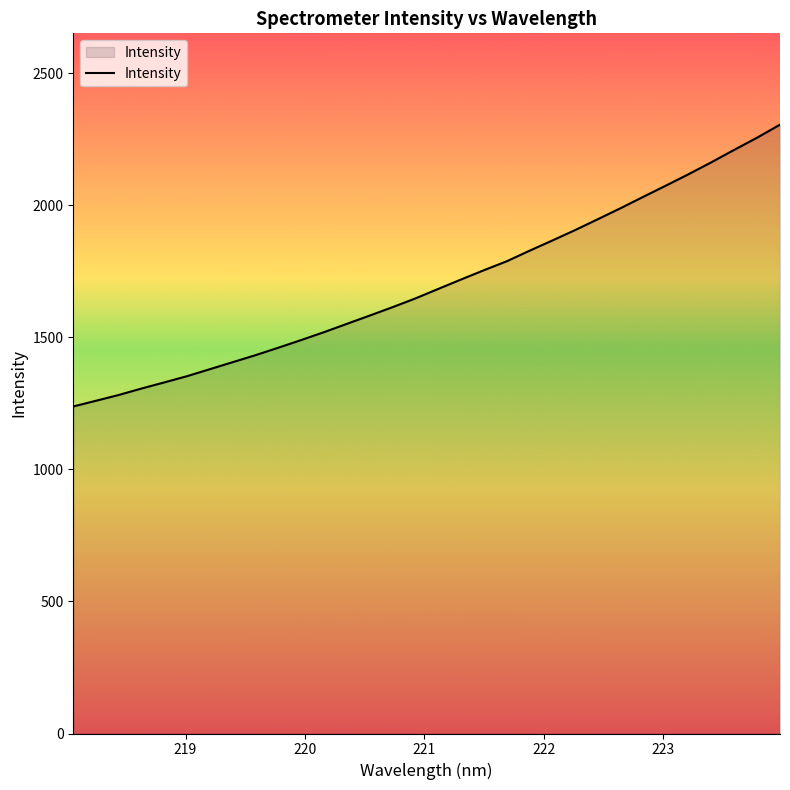

What is the sum of all values?

54514.3